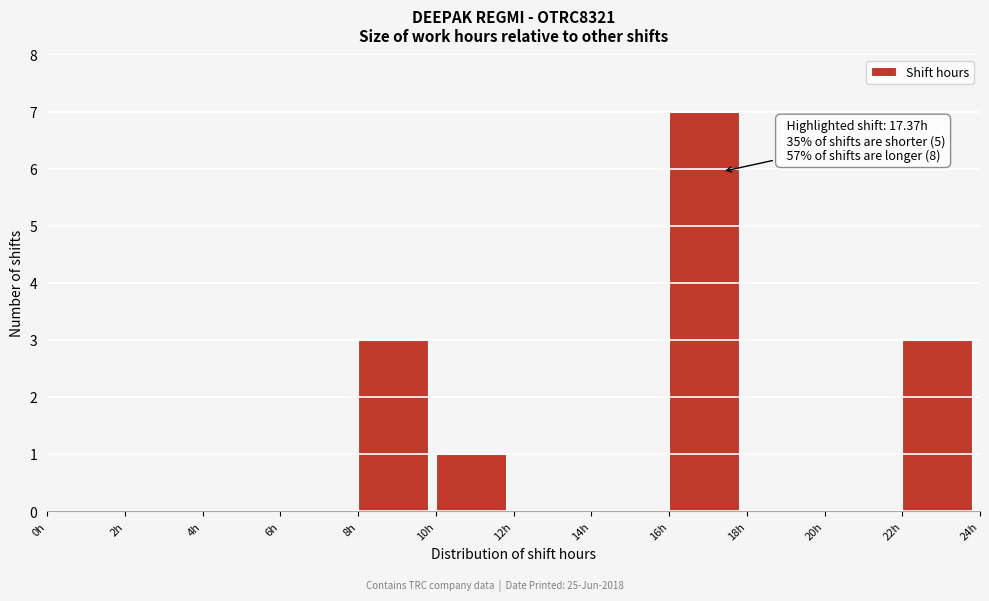

Over which range of the x-axis is the bar tallest?

16 to 18